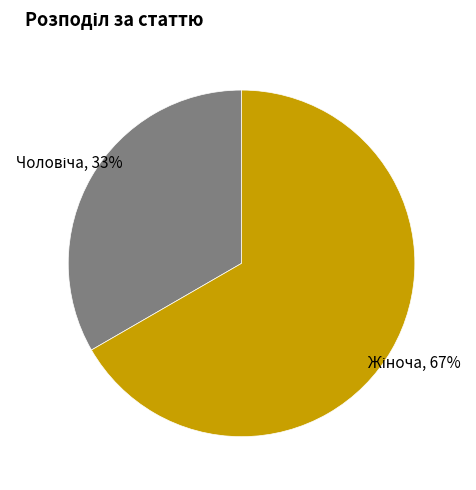

To the nearest percent, what is the average slice percentage?

50%